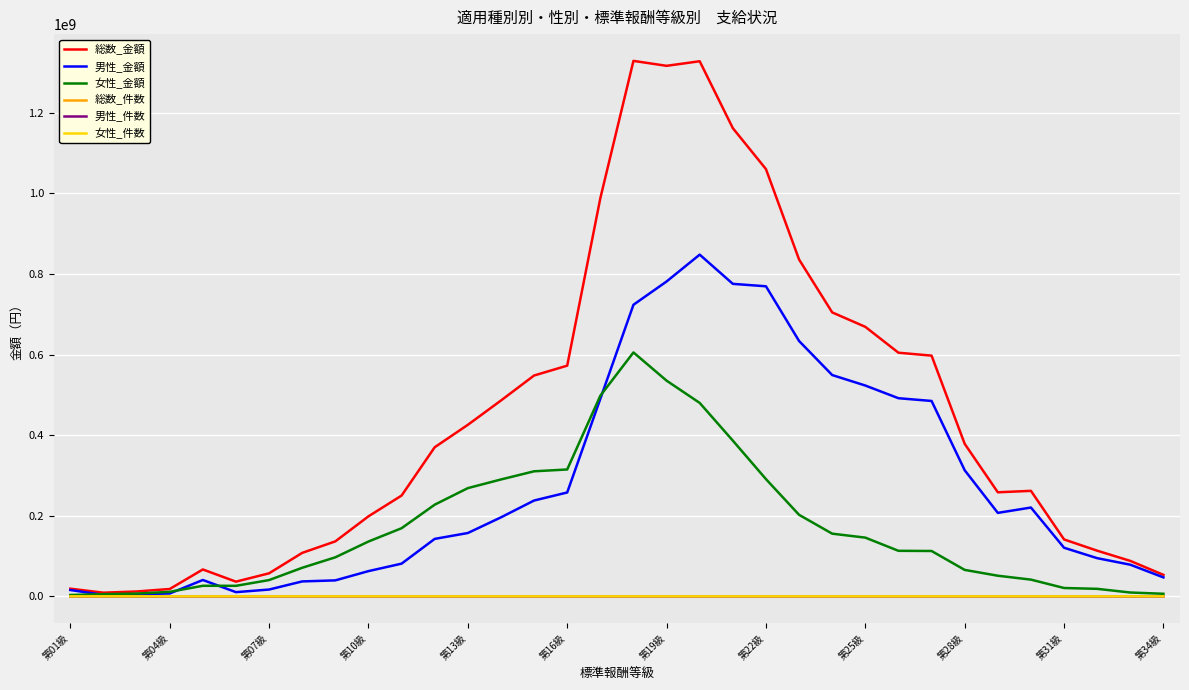

Which series has the largest range (max minus min)?

総数_金額